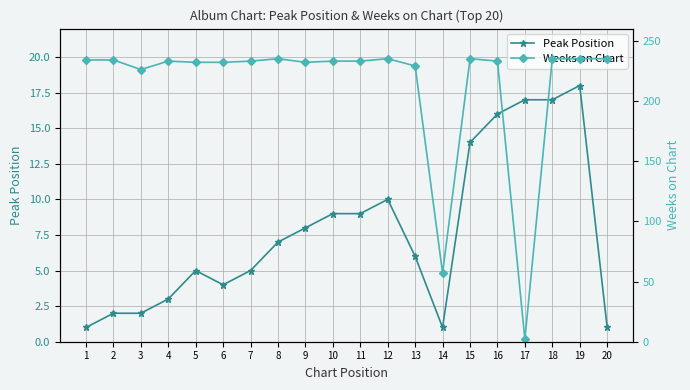

What value does the Peak Position series have at 19, to the nearest 5?

20